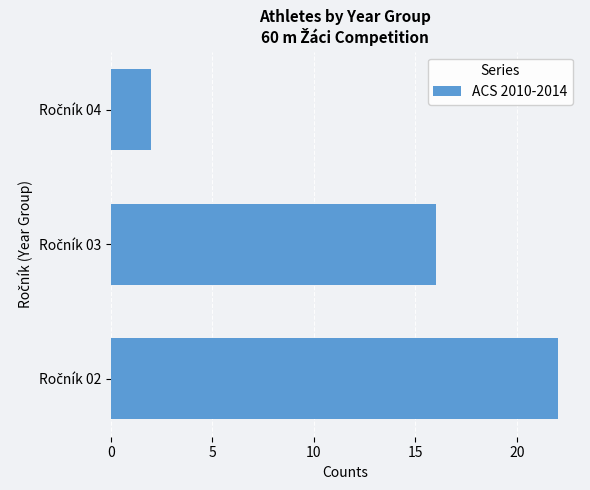

What is the difference between the maximum and minimum values?

20